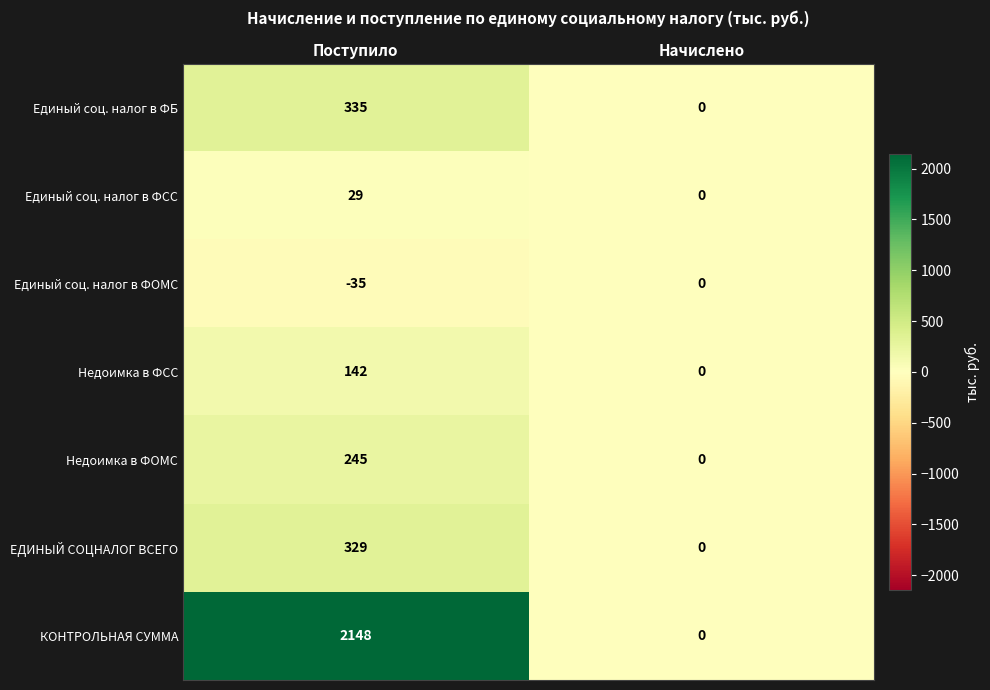

Which series has the largest total across all categories?

КОНТРОЛЬНАЯ СУММА